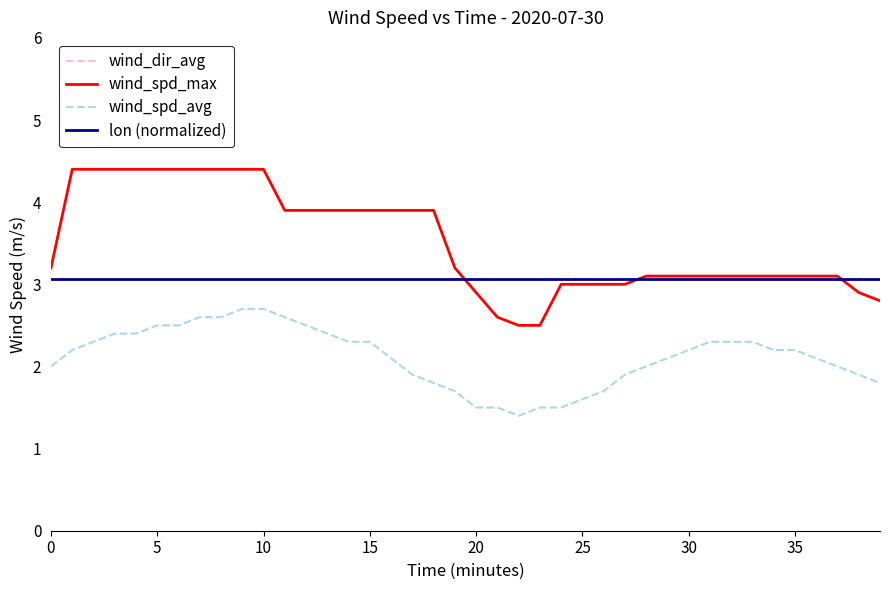

Reading left to right, extract all data points from this chart.

wind_dir_avg: 116.5	117.1	118.0	118.9	119.1	118.0	116.6	114.5	114.0	115.5	114.2	112.8	110.2	107.8	105.1	102.0	99.3	97.4	95.7	93.7	94.8	96.4	98.7	100.6	102.2	105.4	107.0	109.0	111.1	112.4	112.9	114.2	117.0	118.3	121.2	123.8	129.0	132.4	135.6	139.0
wind_spd_max: 3.2	4.4	4.4	4.4	4.4	4.4	4.4	4.4	4.4	4.4	4.4	3.9	3.9	3.9	3.9	3.9	3.9	3.9	3.9	3.2	2.9	2.6	2.5	2.5	3.0	3.0	3.0	3.0	3.1	3.1	3.1	3.1	3.1	3.1	3.1	3.1	3.1	3.1	2.9	2.8
wind_spd_avg: 2.0	2.2	2.3	2.4	2.4	2.5	2.5	2.6	2.6	2.7	2.7	2.6	2.5	2.4	2.3	2.3	2.1	1.9	1.8	1.7	1.5	1.5	1.4	1.5	1.5	1.6	1.7	1.9	2.0	2.1	2.2	2.3	2.3	2.3	2.2	2.2	2.1	2.0	1.9	1.8
lon (normalized): 3.1	3.1	3.1	3.1	3.1	3.1	3.1	3.1	3.1	3.1	3.1	3.1	3.1	3.1	3.1	3.1	3.1	3.1	3.1	3.1	3.1	3.1	3.1	3.1	3.1	3.1	3.1	3.1	3.1	3.1	3.1	3.1	3.1	3.1	3.1	3.1	3.1	3.1	3.1	3.1